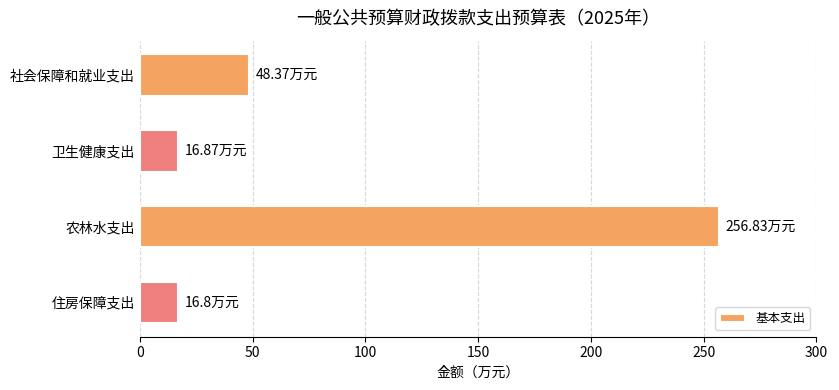

Does the chart contain any negative values?

No